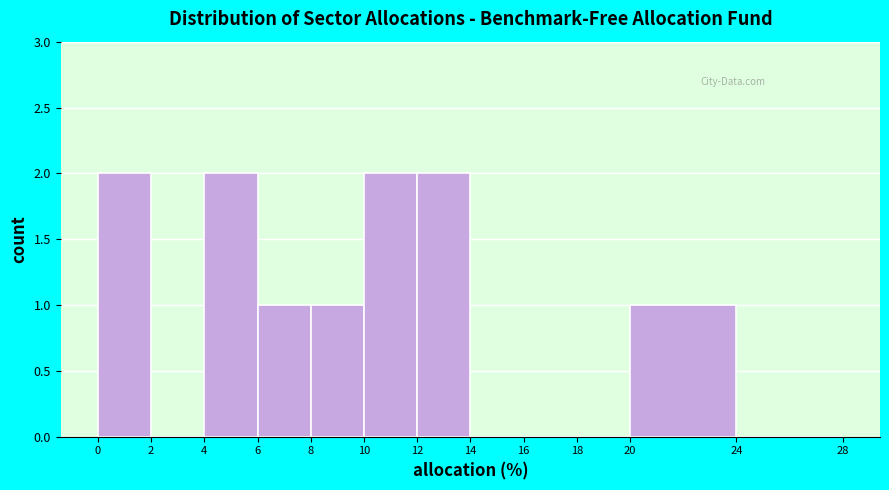

Reading left to right, list every bar in this chart as the range it spans on the x-axis followed by its height. The values are not printed on the chart, so give them approximately, as read against the axis.

0 to 2: 2
2 to 4: 0
4 to 6: 2
6 to 8: 1
8 to 10: 1
10 to 12: 2
12 to 14: 2
14 to 16: 0
16 to 18: 0
18 to 20: 0
20 to 24: 1
24 to 28: 0